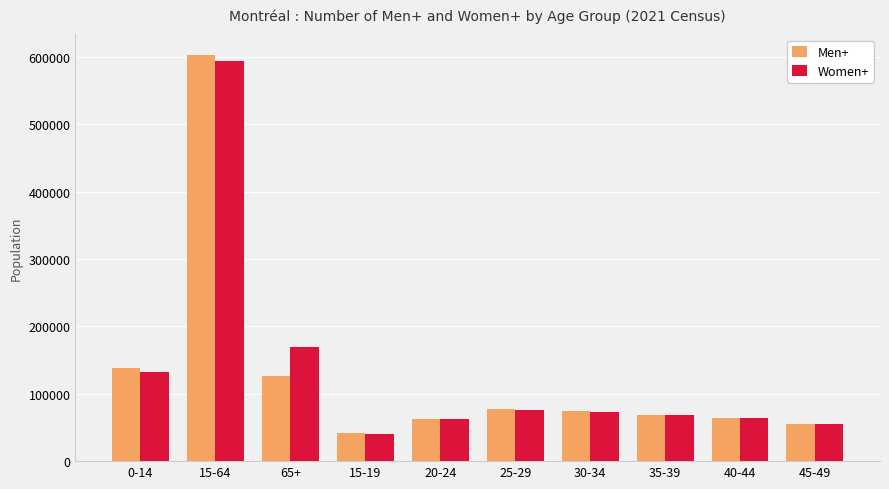

The value of Women+ at 45-49 is 54630. True or false?

True